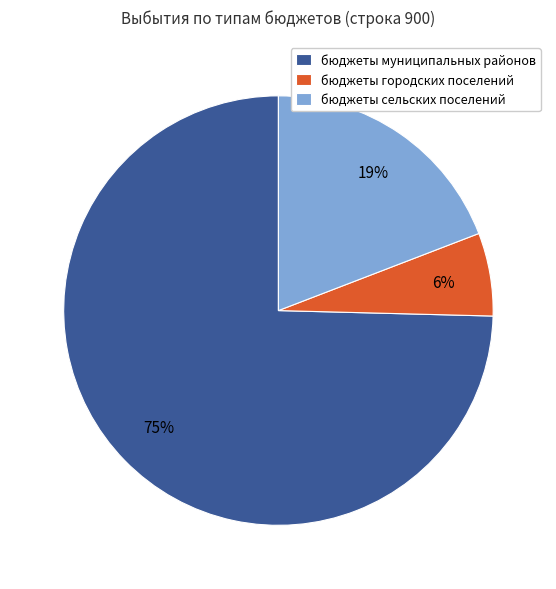

To the nearest percent, what is the average slice percentage?

33%